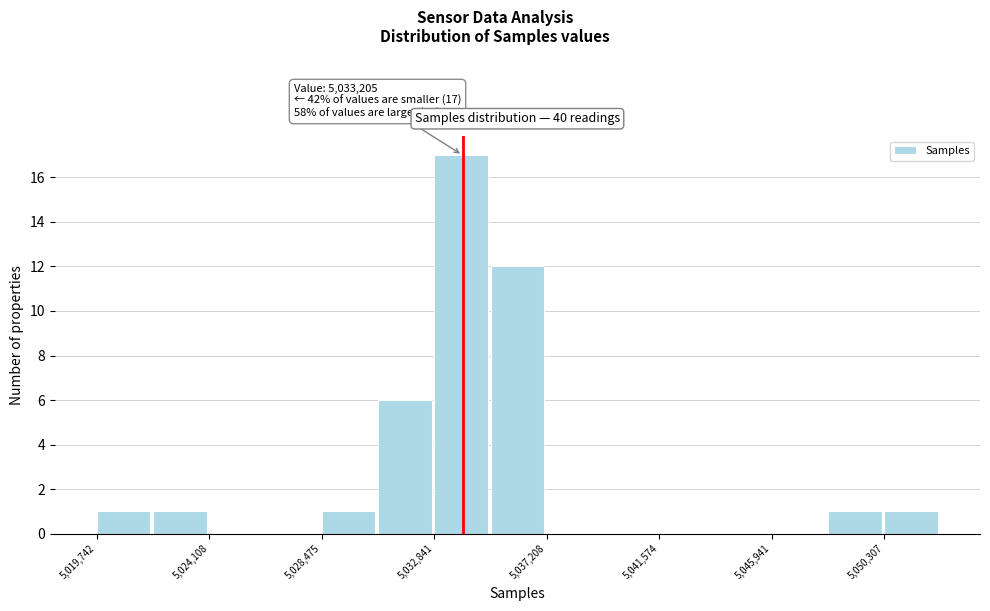

Over which range of the x-axis is the bar tallest?

5033000 to 5035000